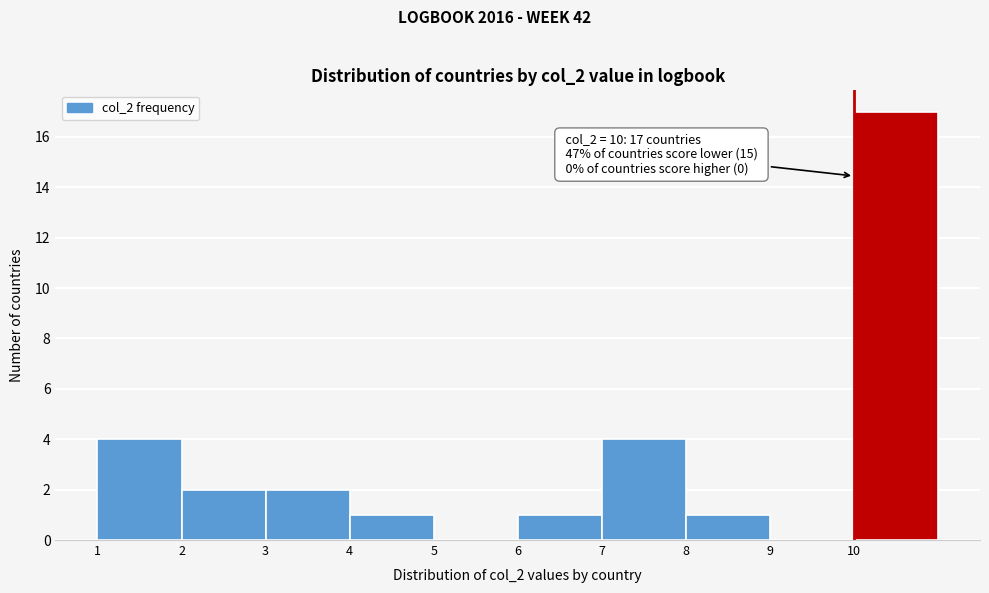

Over which range of the x-axis is the bar tallest?

10 to 11